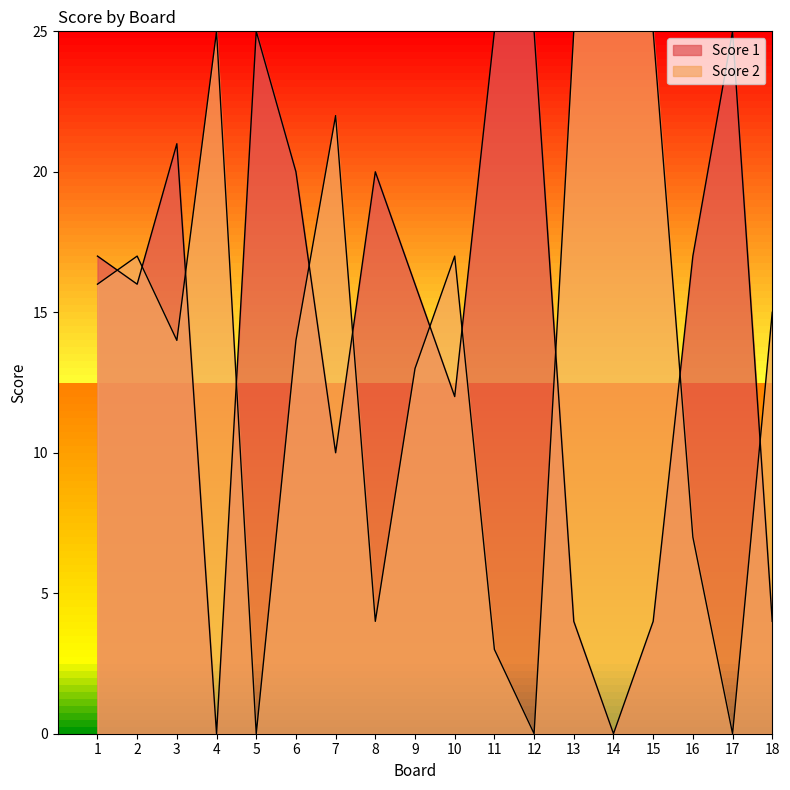

What value does the Score 1 series have at 5, to the nearest 10?

20